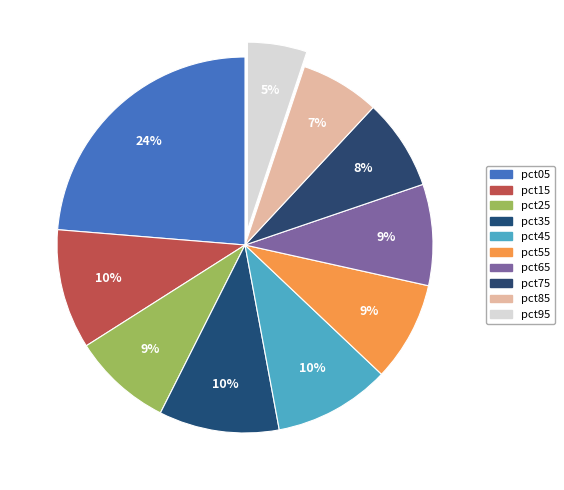

What portion of the pie excludes pct25?

91.4%